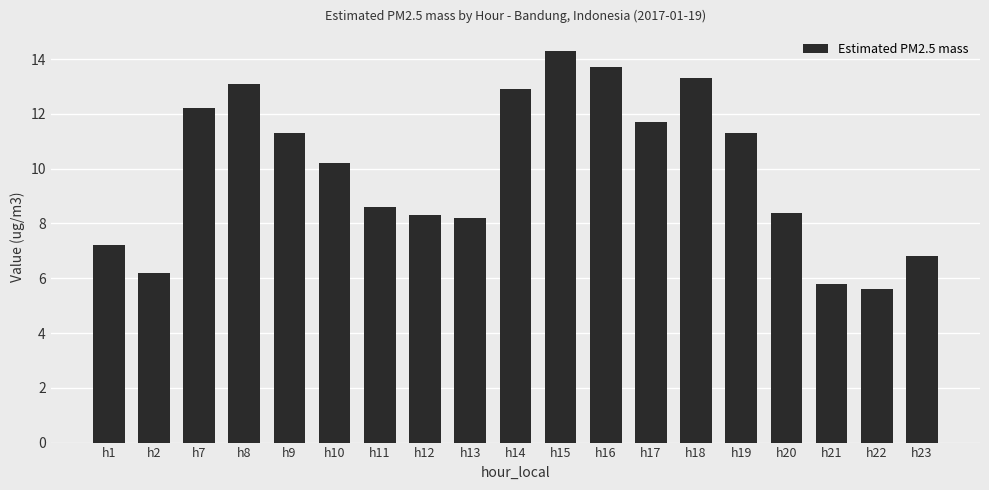

How many data points are less than 10?

9